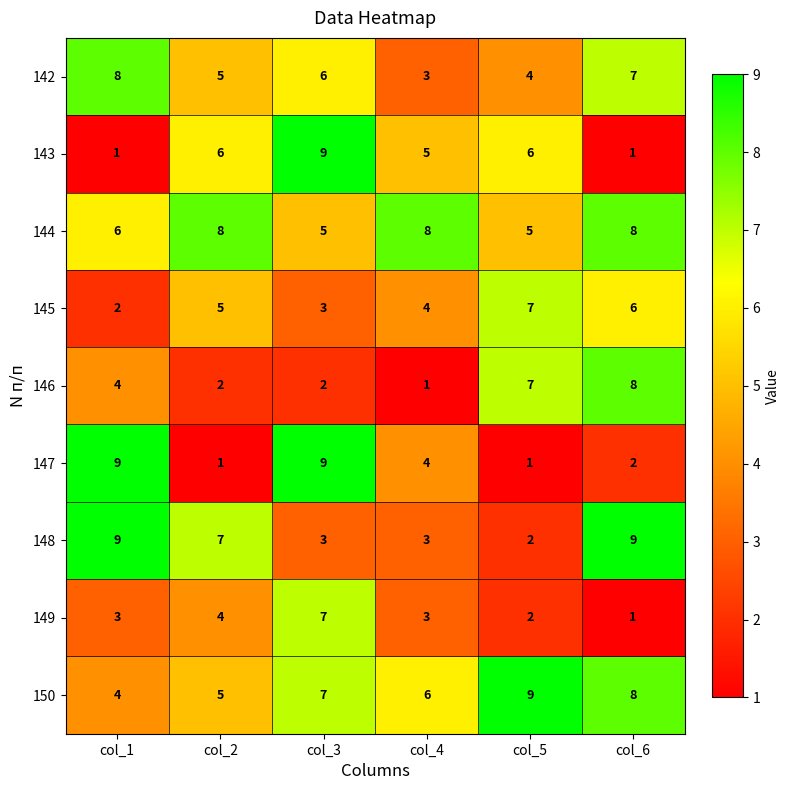

What is the highest value of the 147 series?

9